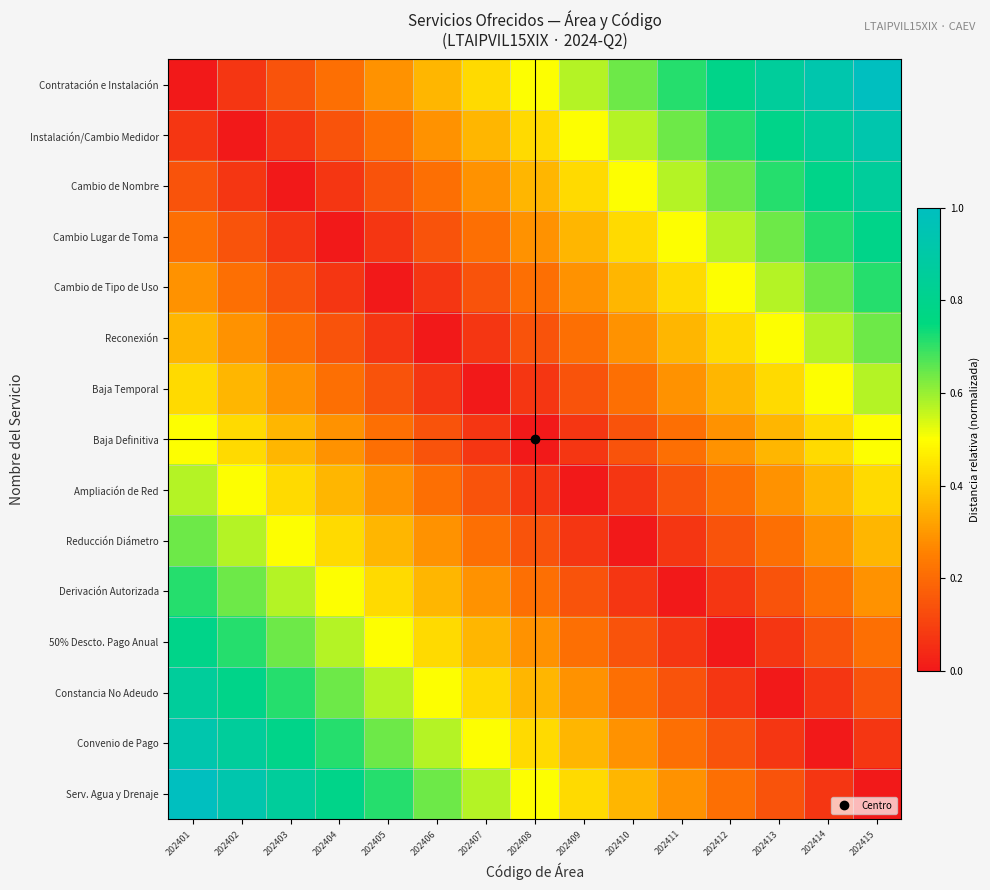

Reading left to right, list all the values displayed in this chart.

Contratación e Instalación: 202401=0.0	202402=0.1	202403=0.1	202404=0.2	202405=0.3	202406=0.4	202407=0.4	202408=0.5	202409=0.6	202410=0.6	202411=0.7	202412=0.8	202413=0.9	202414=0.9	202415=1.0
Instalación/Cambio Medidor: 202401=0.1	202402=0.0	202403=0.1	202404=0.1	202405=0.2	202406=0.3	202407=0.4	202408=0.4	202409=0.5	202410=0.6	202411=0.6	202412=0.7	202413=0.8	202414=0.9	202415=0.9
Cambio de Nombre: 202401=0.1	202402=0.1	202403=0.0	202404=0.1	202405=0.1	202406=0.2	202407=0.3	202408=0.4	202409=0.4	202410=0.5	202411=0.6	202412=0.6	202413=0.7	202414=0.8	202415=0.9
Cambio Lugar de Toma: 202401=0.2	202402=0.1	202403=0.1	202404=0.0	202405=0.1	202406=0.1	202407=0.2	202408=0.3	202409=0.4	202410=0.4	202411=0.5	202412=0.6	202413=0.6	202414=0.7	202415=0.8
Cambio de Tipo de Uso: 202401=0.3	202402=0.2	202403=0.1	202404=0.1	202405=0.0	202406=0.1	202407=0.1	202408=0.2	202409=0.3	202410=0.4	202411=0.4	202412=0.5	202413=0.6	202414=0.6	202415=0.7
Reconexión: 202401=0.4	202402=0.3	202403=0.2	202404=0.1	202405=0.1	202406=0.0	202407=0.1	202408=0.1	202409=0.2	202410=0.3	202411=0.4	202412=0.4	202413=0.5	202414=0.6	202415=0.6
Baja Temporal: 202401=0.4	202402=0.4	202403=0.3	202404=0.2	202405=0.1	202406=0.1	202407=0.0	202408=0.1	202409=0.1	202410=0.2	202411=0.3	202412=0.4	202413=0.4	202414=0.5	202415=0.6
Baja Definitiva: 202401=0.5	202402=0.4	202403=0.4	202404=0.3	202405=0.2	202406=0.1	202407=0.1	202408=0.0	202409=0.1	202410=0.1	202411=0.2	202412=0.3	202413=0.4	202414=0.4	202415=0.5
Ampliación de Red: 202401=0.6	202402=0.5	202403=0.4	202404=0.4	202405=0.3	202406=0.2	202407=0.1	202408=0.1	202409=0.0	202410=0.1	202411=0.1	202412=0.2	202413=0.3	202414=0.4	202415=0.4
Reducción Diámetro: 202401=0.6	202402=0.6	202403=0.5	202404=0.4	202405=0.4	202406=0.3	202407=0.2	202408=0.1	202409=0.1	202410=0.0	202411=0.1	202412=0.1	202413=0.2	202414=0.3	202415=0.4
Derivación Autorizada: 202401=0.7	202402=0.6	202403=0.6	202404=0.5	202405=0.4	202406=0.4	202407=0.3	202408=0.2	202409=0.1	202410=0.1	202411=0.0	202412=0.1	202413=0.1	202414=0.2	202415=0.3
50% Descto. Pago Anual: 202401=0.8	202402=0.7	202403=0.6	202404=0.6	202405=0.5	202406=0.4	202407=0.4	202408=0.3	202409=0.2	202410=0.1	202411=0.1	202412=0.0	202413=0.1	202414=0.1	202415=0.2
Constancia No Adeudo: 202401=0.9	202402=0.8	202403=0.7	202404=0.6	202405=0.6	202406=0.5	202407=0.4	202408=0.4	202409=0.3	202410=0.2	202411=0.1	202412=0.1	202413=0.0	202414=0.1	202415=0.1
Convenio de Pago: 202401=0.9	202402=0.9	202403=0.8	202404=0.7	202405=0.6	202406=0.6	202407=0.5	202408=0.4	202409=0.4	202410=0.3	202411=0.2	202412=0.1	202413=0.1	202414=0.0	202415=0.1
Serv. Agua y Drenaje: 202401=1.0	202402=0.9	202403=0.9	202404=0.8	202405=0.7	202406=0.6	202407=0.6	202408=0.5	202409=0.4	202410=0.4	202411=0.3	202412=0.2	202413=0.1	202414=0.1	202415=0.0